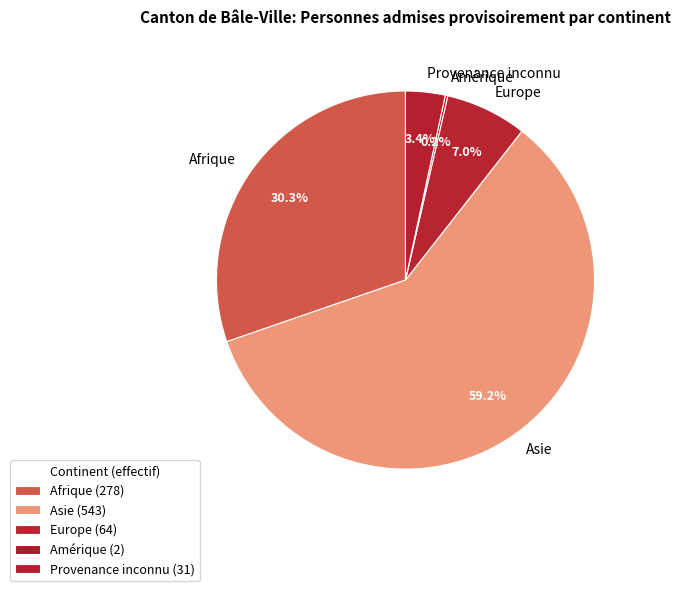

Is the sum of Provenance inconnu and Asie greater than half?

Yes